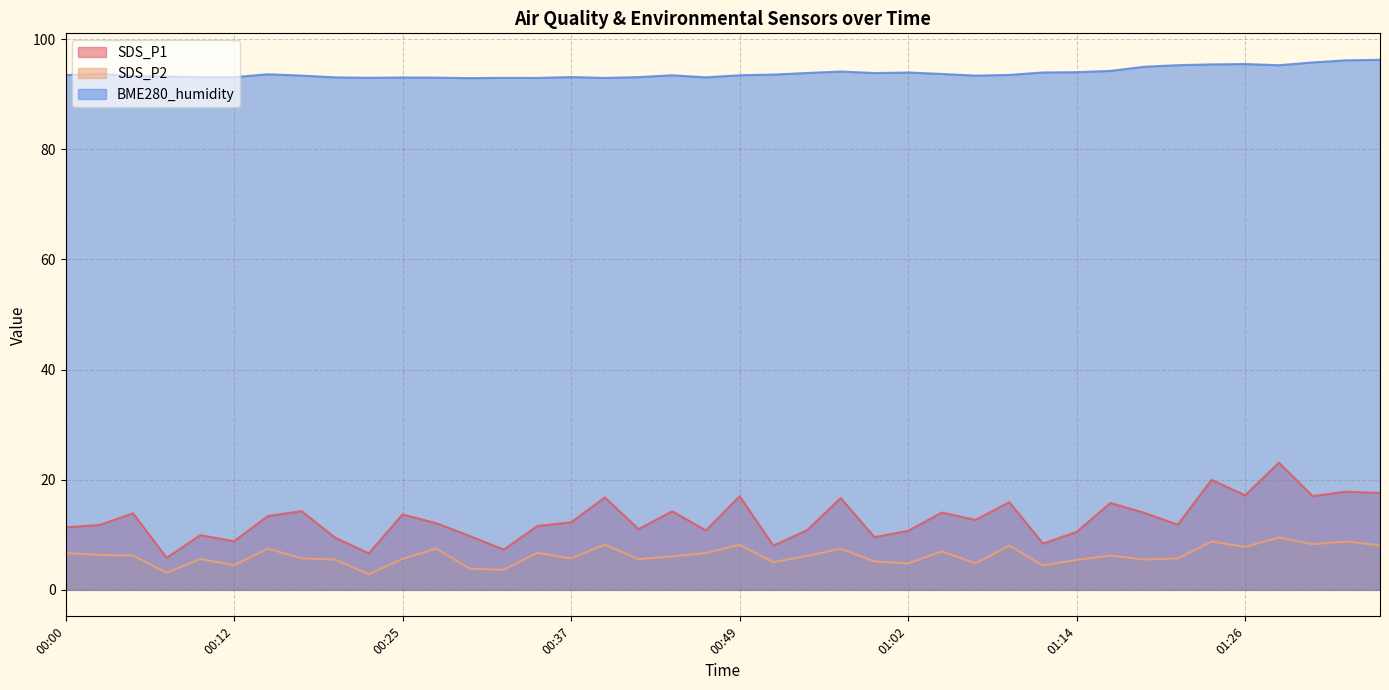

Which category has the highest value across all series?

01:36